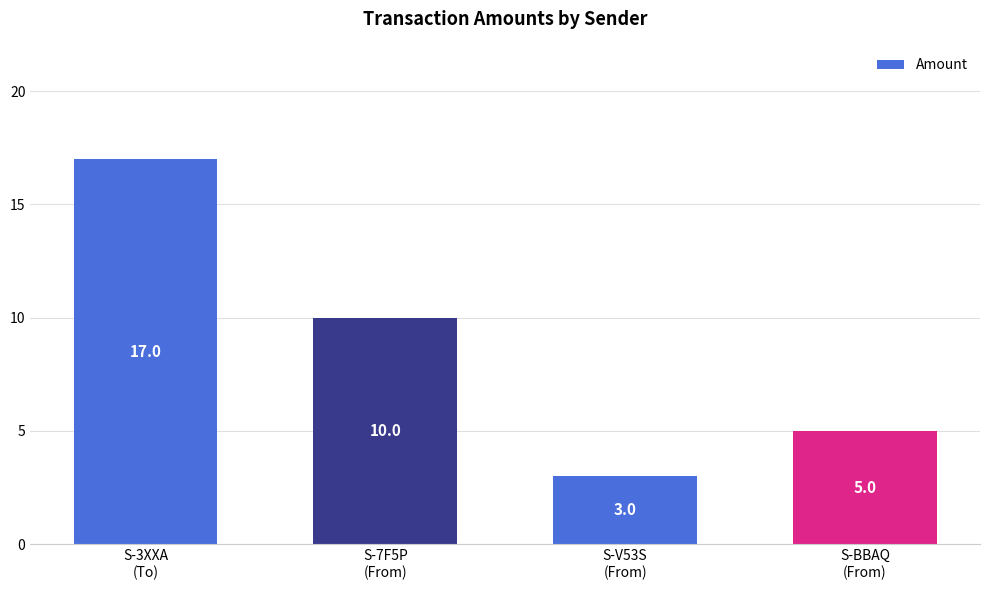

What is the value of the 4th bar from the left?

5